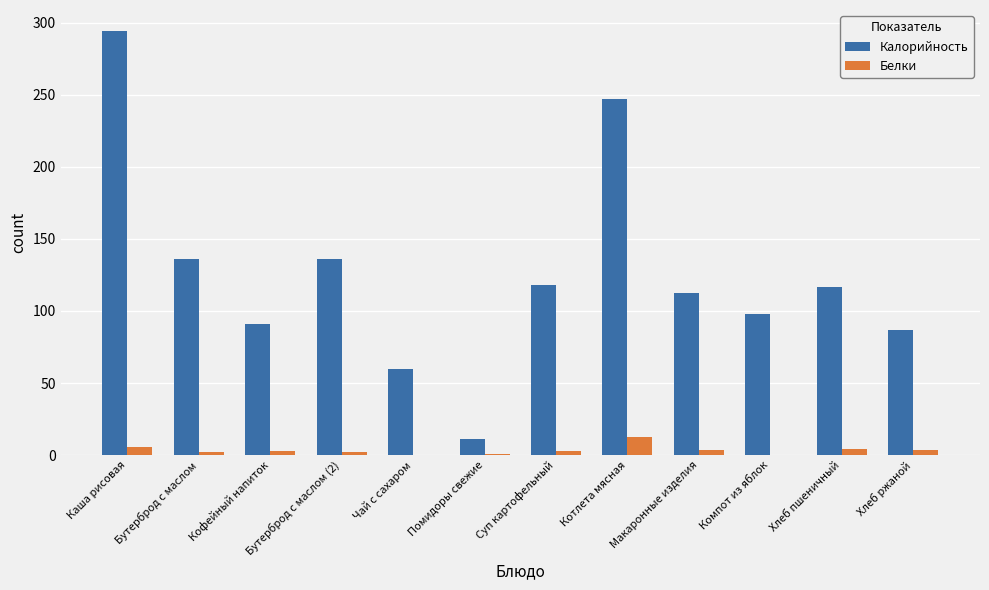

True or false: Калорийность has a value of 60.0 at Чай с сахаром.

True